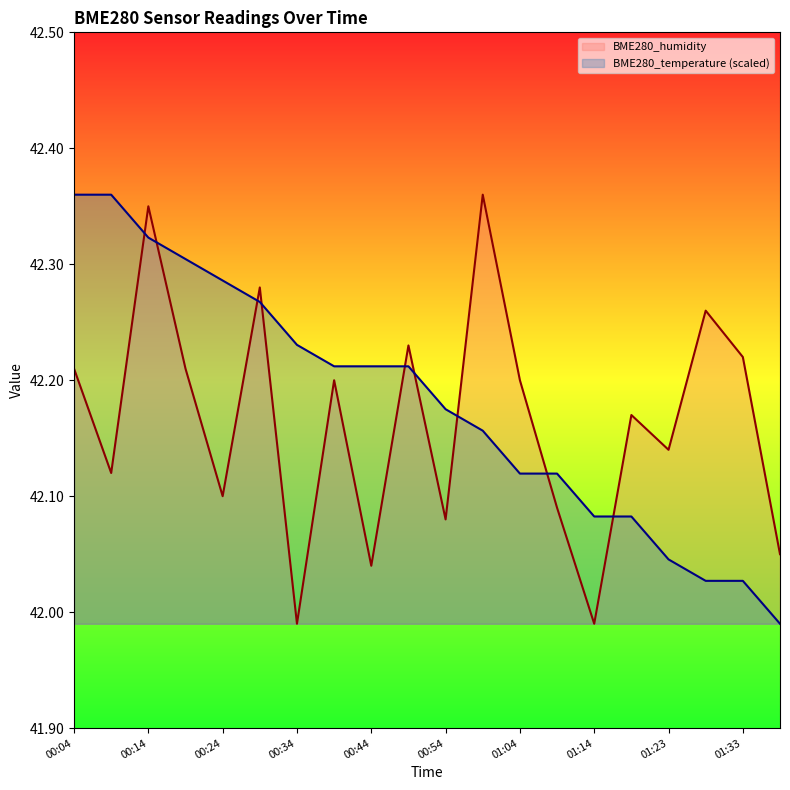

Is the value of BME280_humidity at 01:33 greater than the value of BME280_temperature at 00:49?

Yes